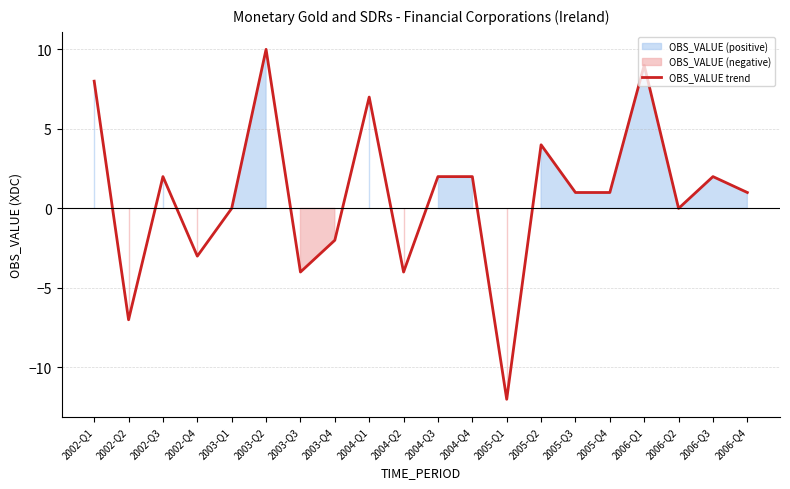

Reading left to right, what are all the values shown in this chart?

8	-7	2	-3	0	10	-4	-2	7	-4	2	2	-12	4	1	1	9	0	2	1